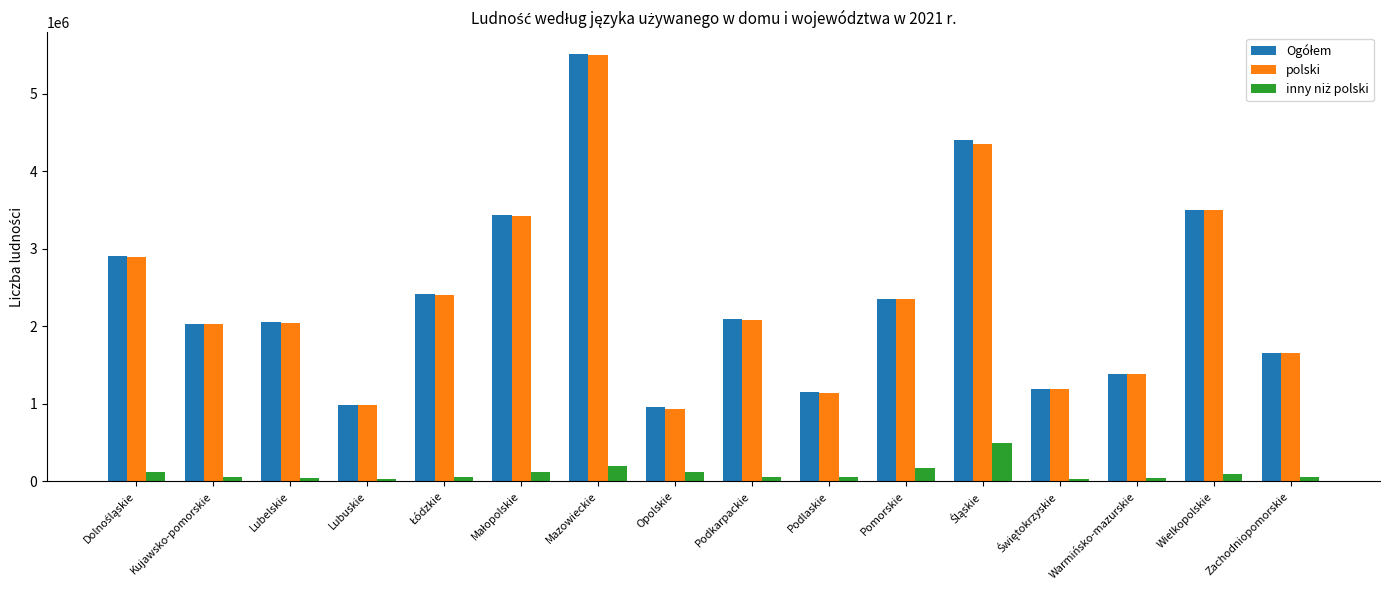

What is the difference between the maximum and minimum values in the polski series?

4561611